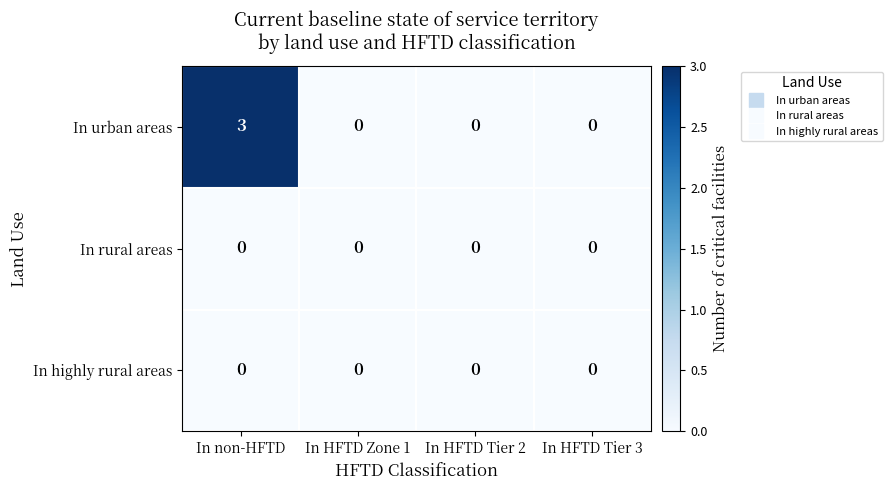

At how many categories does at least one series exceed 1?

1